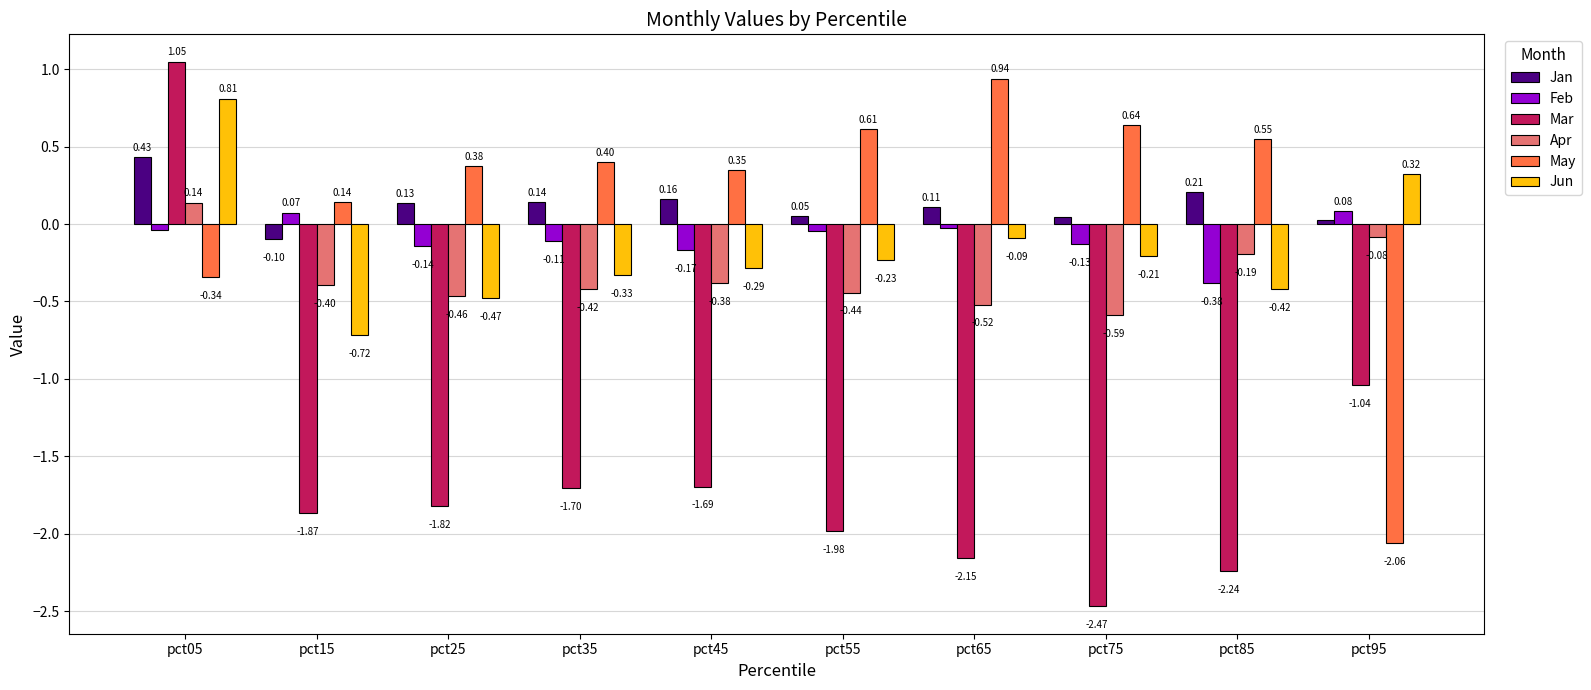

Which series has the largest total across all categories?

May